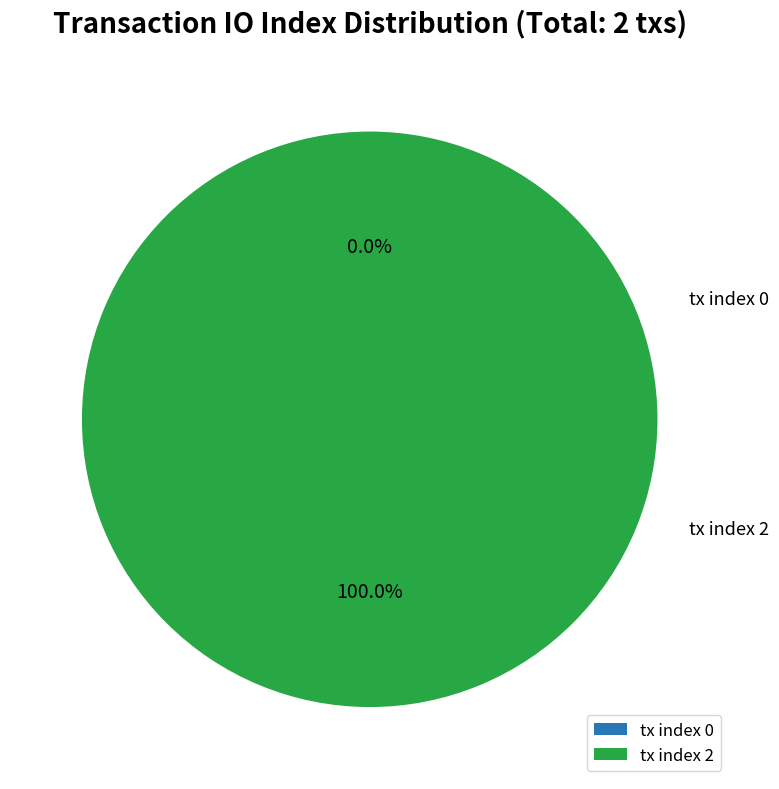

To the nearest percent, what is the combined percentage of tx index 2 and tx index 0?

100%